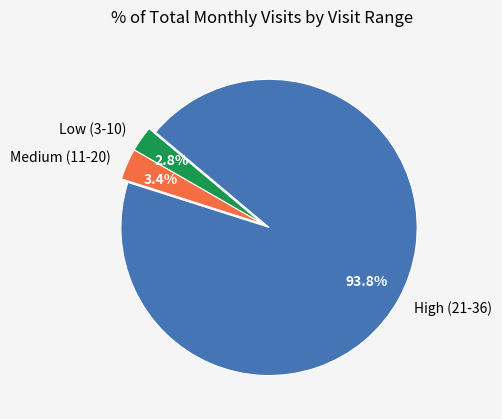

Approximately how many times larger is the value at Low (3-10) compared to Medium (11-20)?

0.8